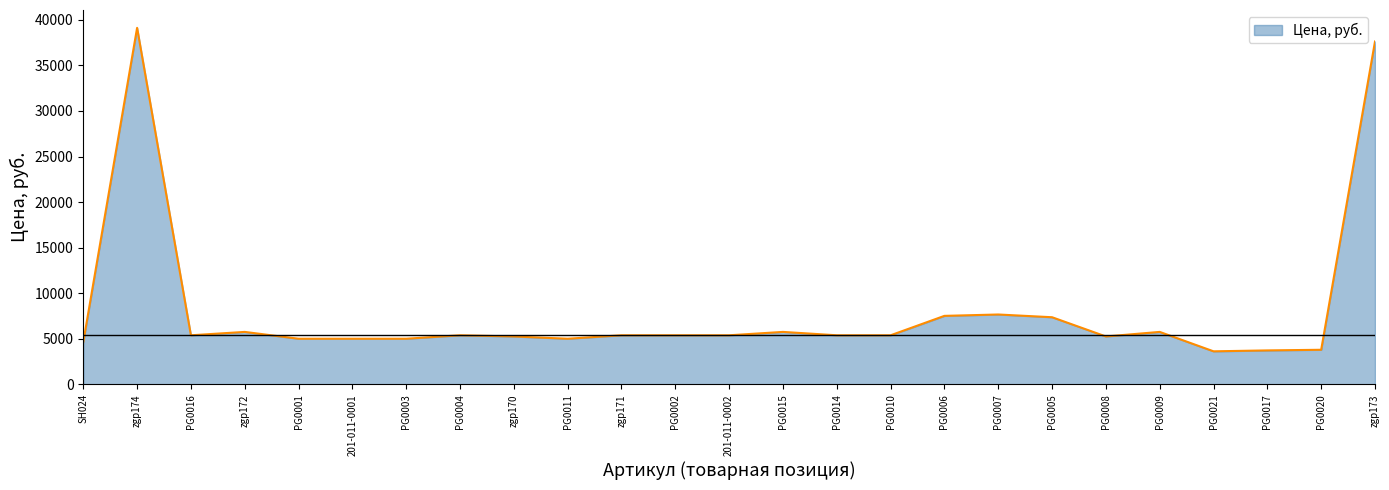

What is the smallest value displayed?

3630